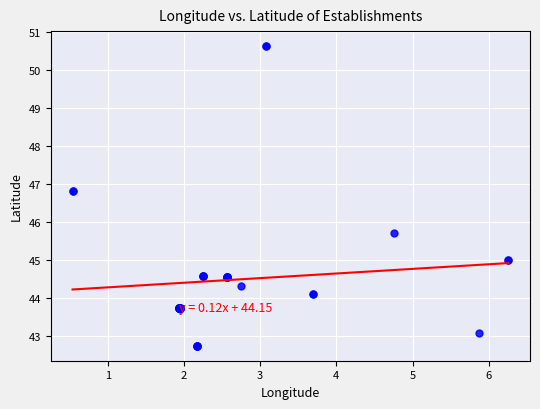

What Y value in the scatter plot is closest to 46?

45.7